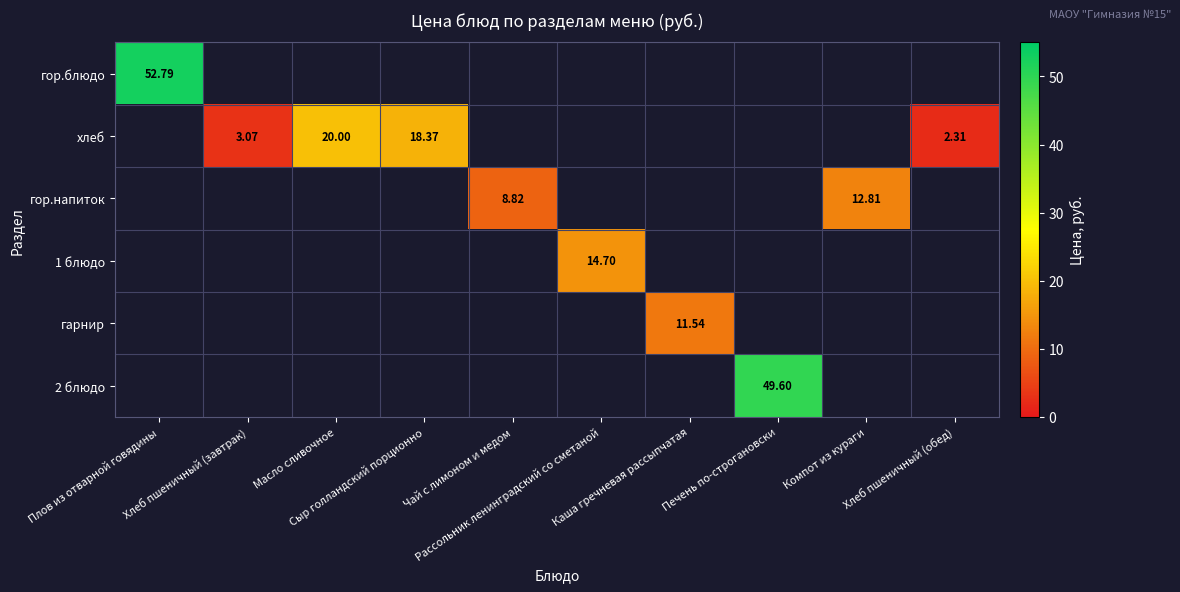

Count the number of categories in the chart.

10